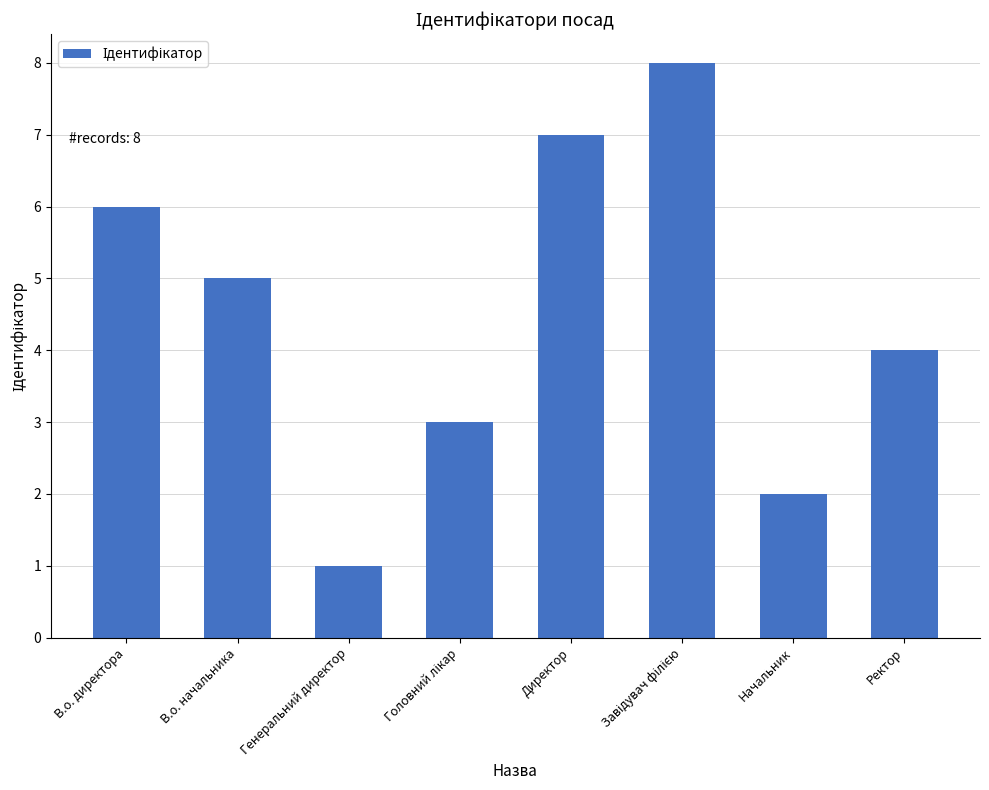

Read the value at Начальник.

2